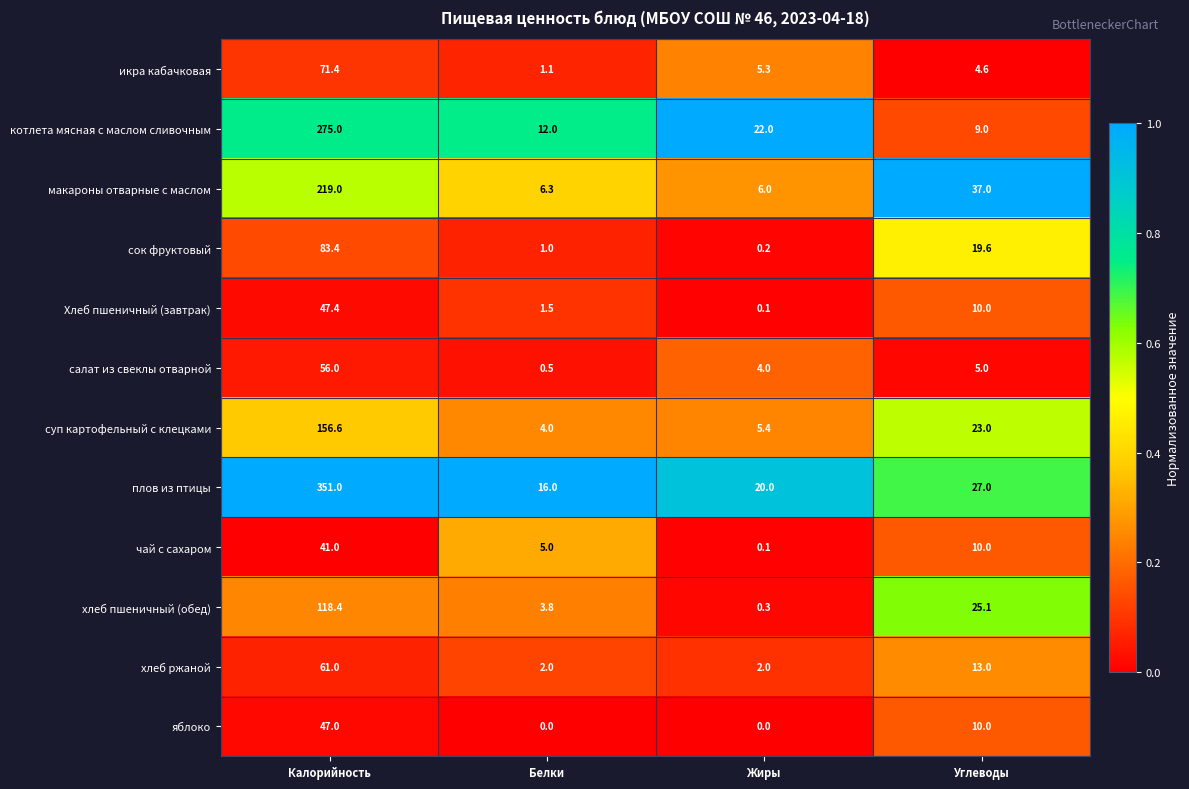

Count the number of data series in this chart.

12